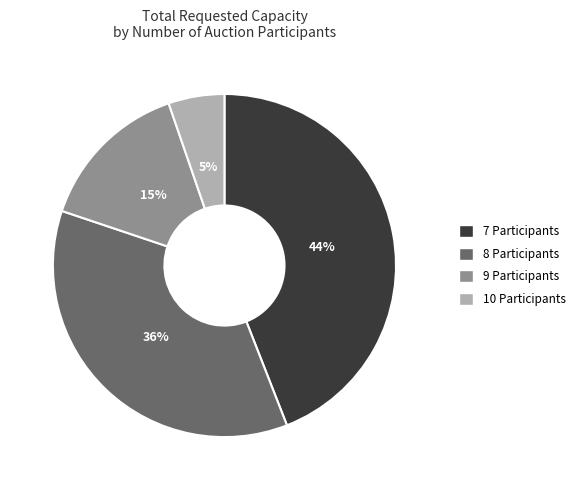

Is there a majority slice in this chart?

No